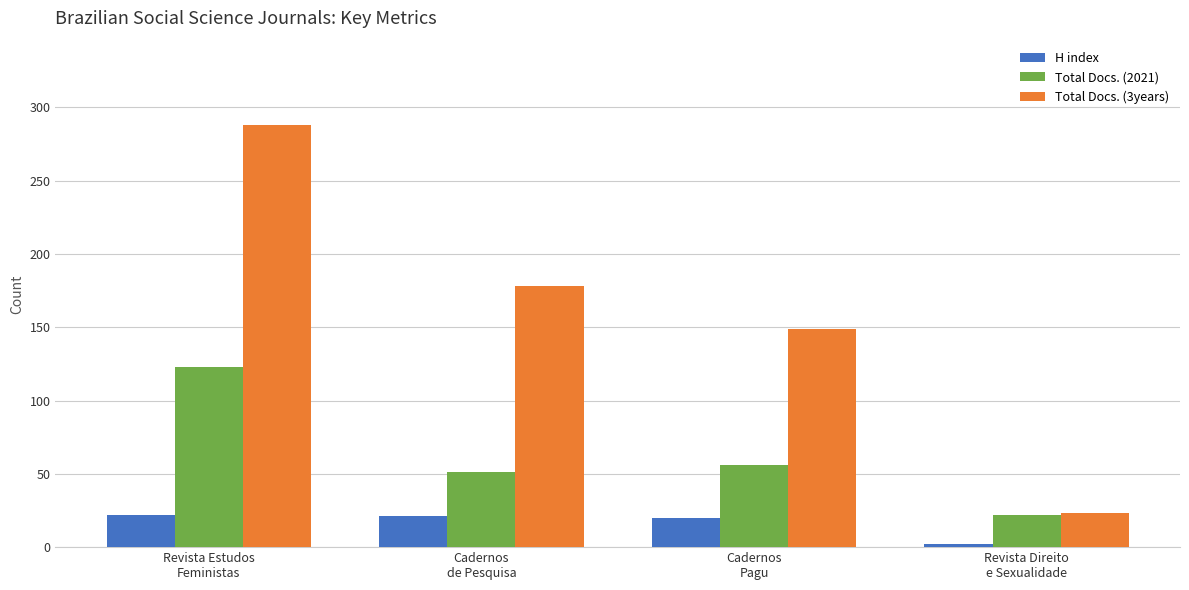

How many distinct data groups are displayed?

3